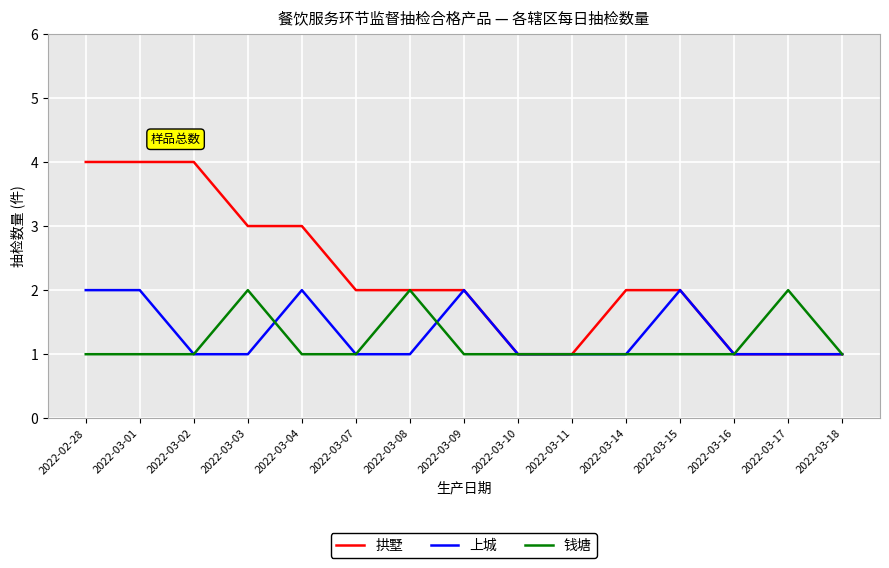

What are all the series names shown in the legend?

拱墅, 上城, 钱塘